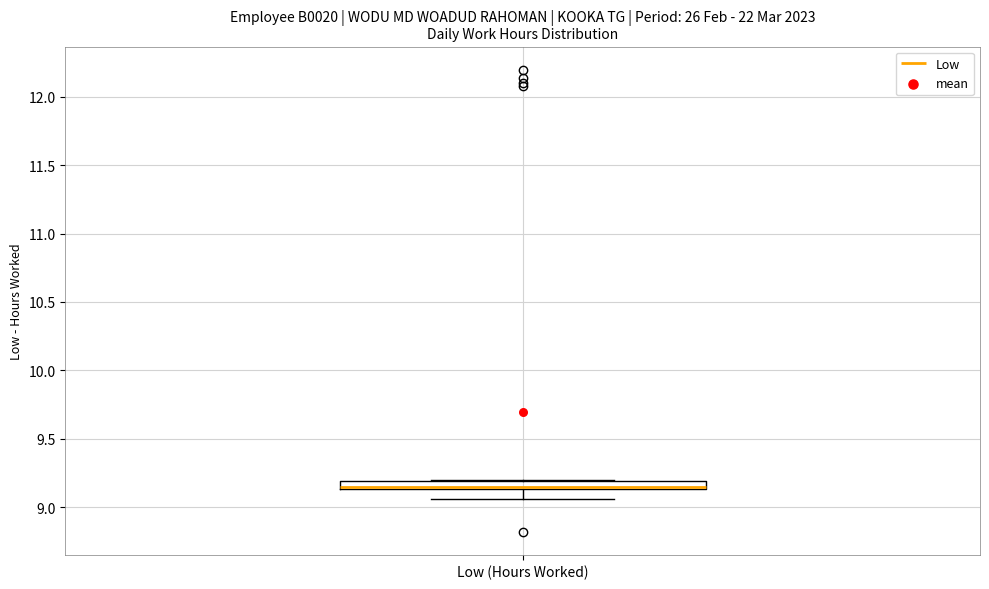

Where does the lower whisker of the box for Low (Hours Worked) end on the y-axis? The values are not printed on the chart, so give them approximately, as read against the axis.

9.05